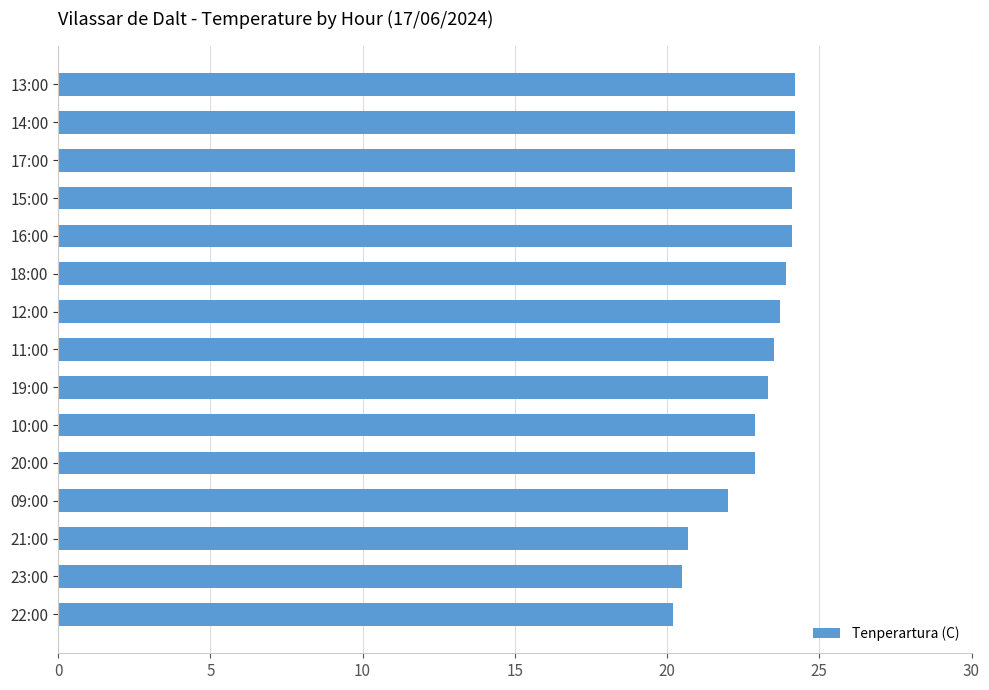

Between 23:00 and 18:00, which is larger?

18:00